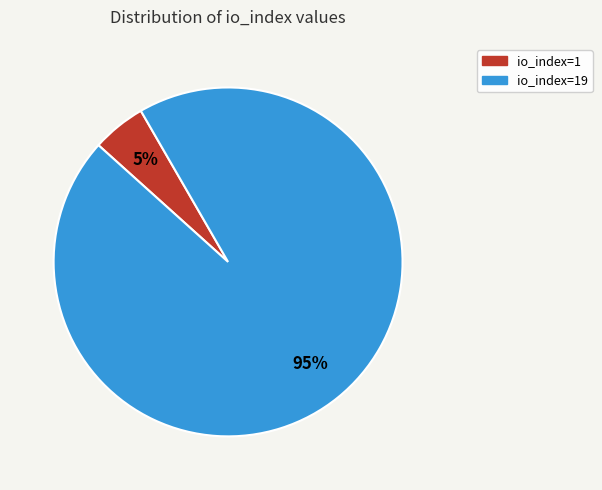

Count the number of slices in the pie.

2